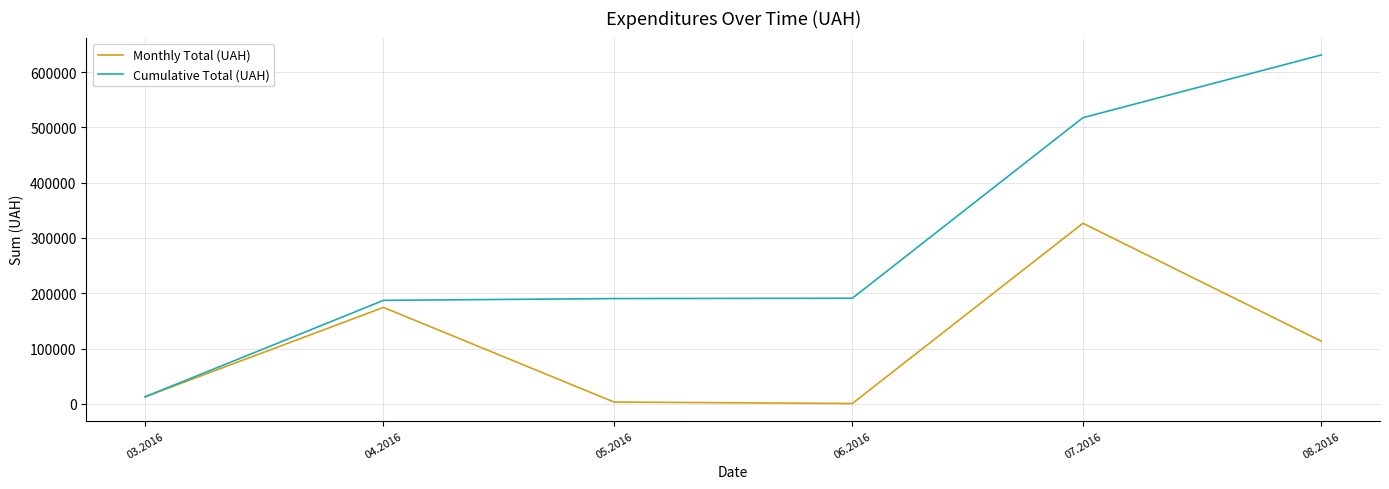

What are all the series names shown in the legend?

Monthly Total (UAH), Cumulative Total (UAH)